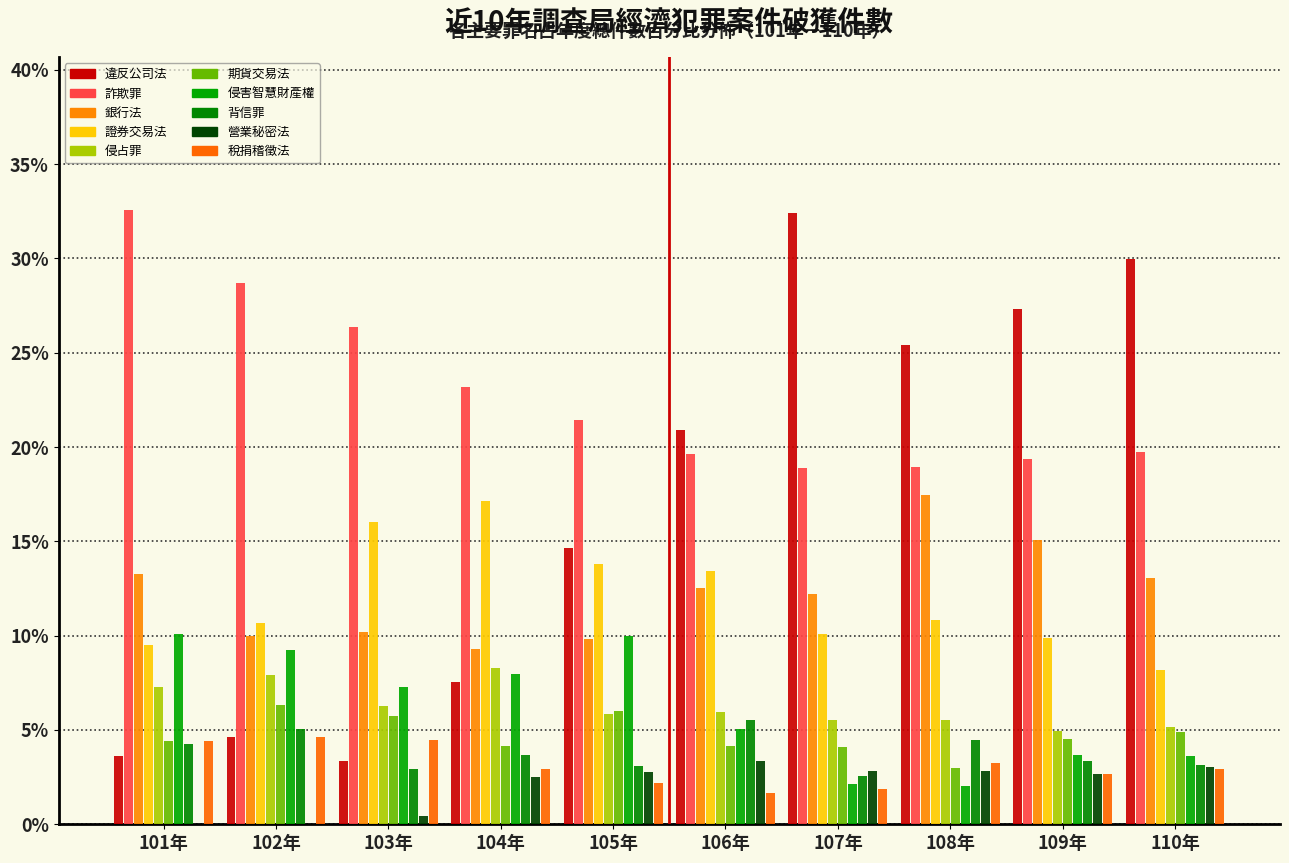

Are the bars grouped side by side (vs. stacked)?

Yes